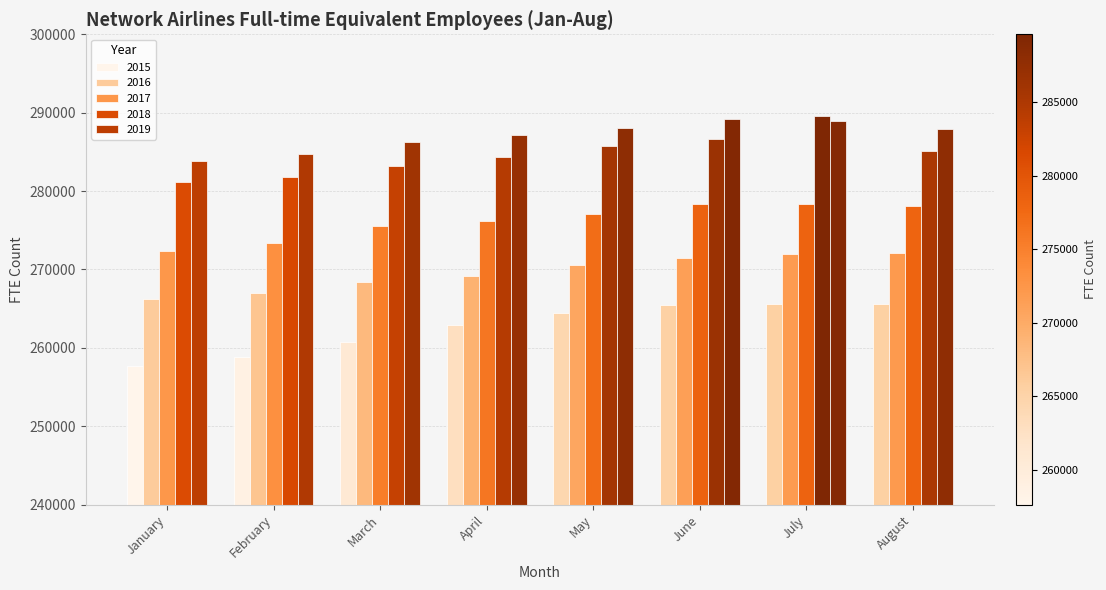

What is the difference between the 2018 values at April and May?

1418